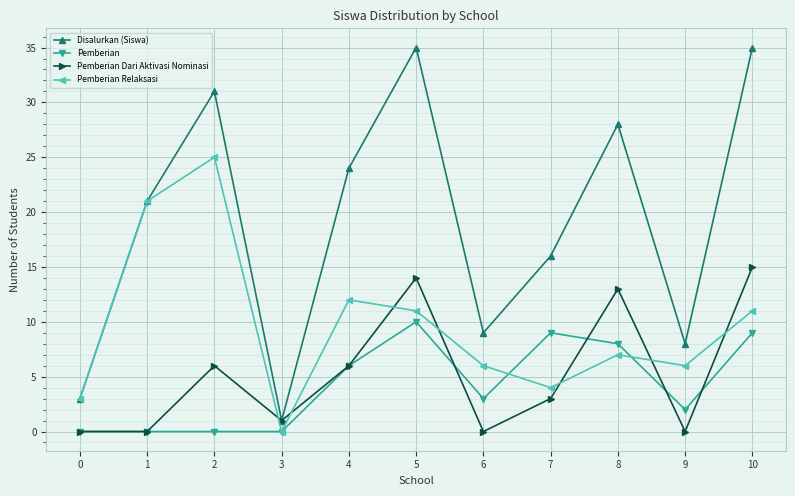

What is the total value across all series at 1?

42